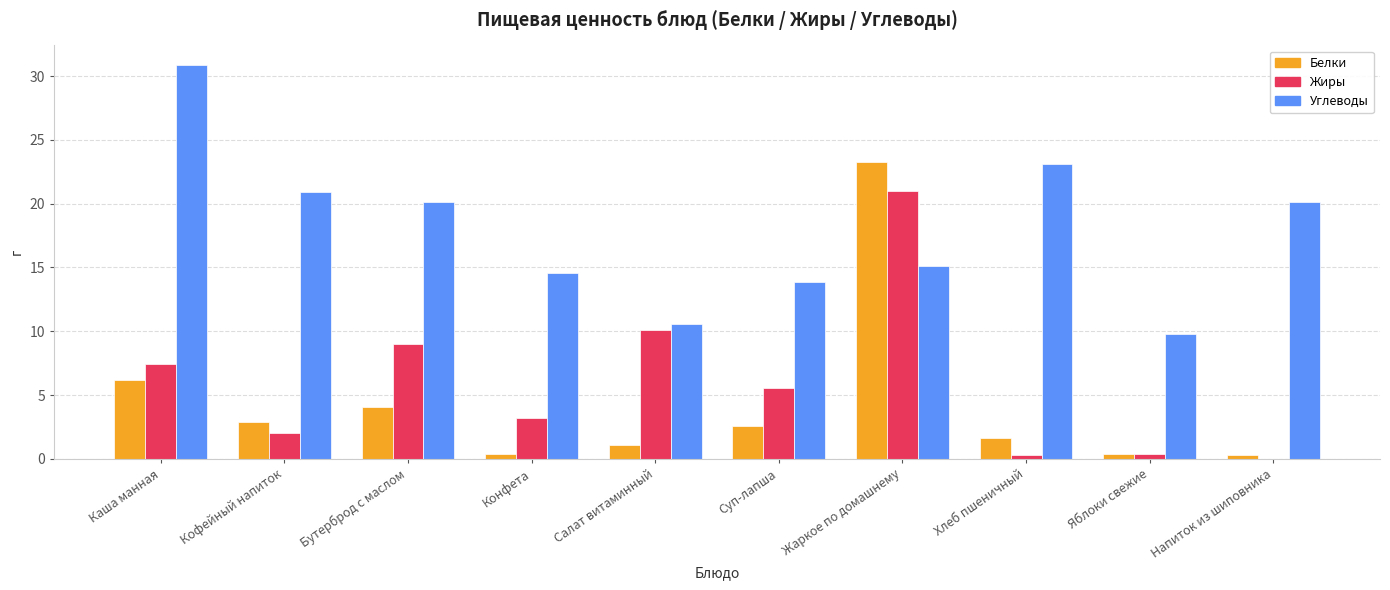

Where does the Белки series first go above 2?

Каша манная